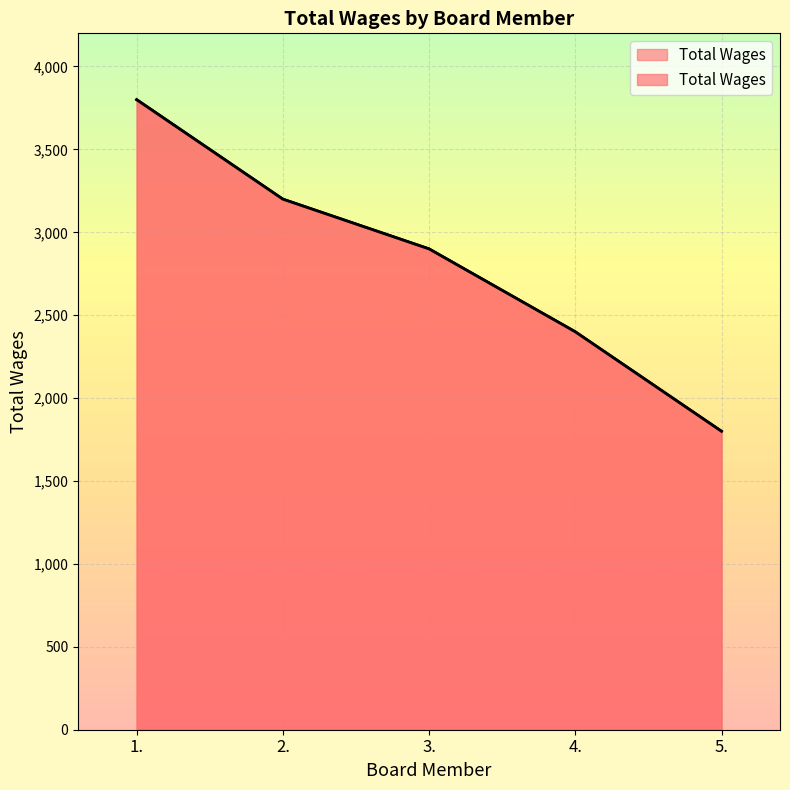

At which label does the data first exceed 2900?

1.